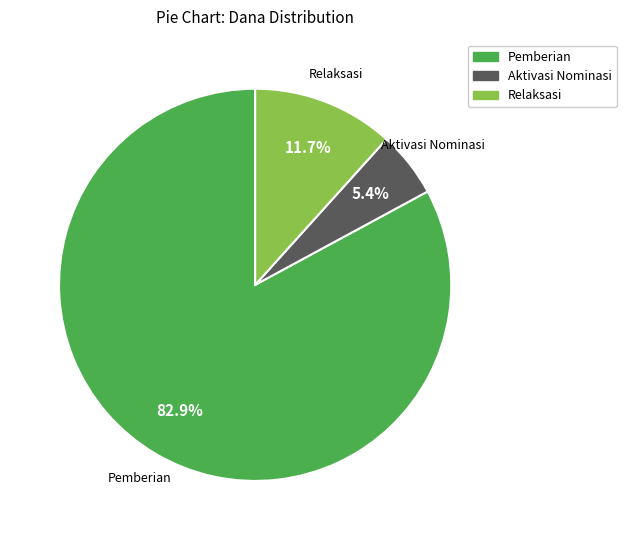

Does any single category account for the majority?

Yes